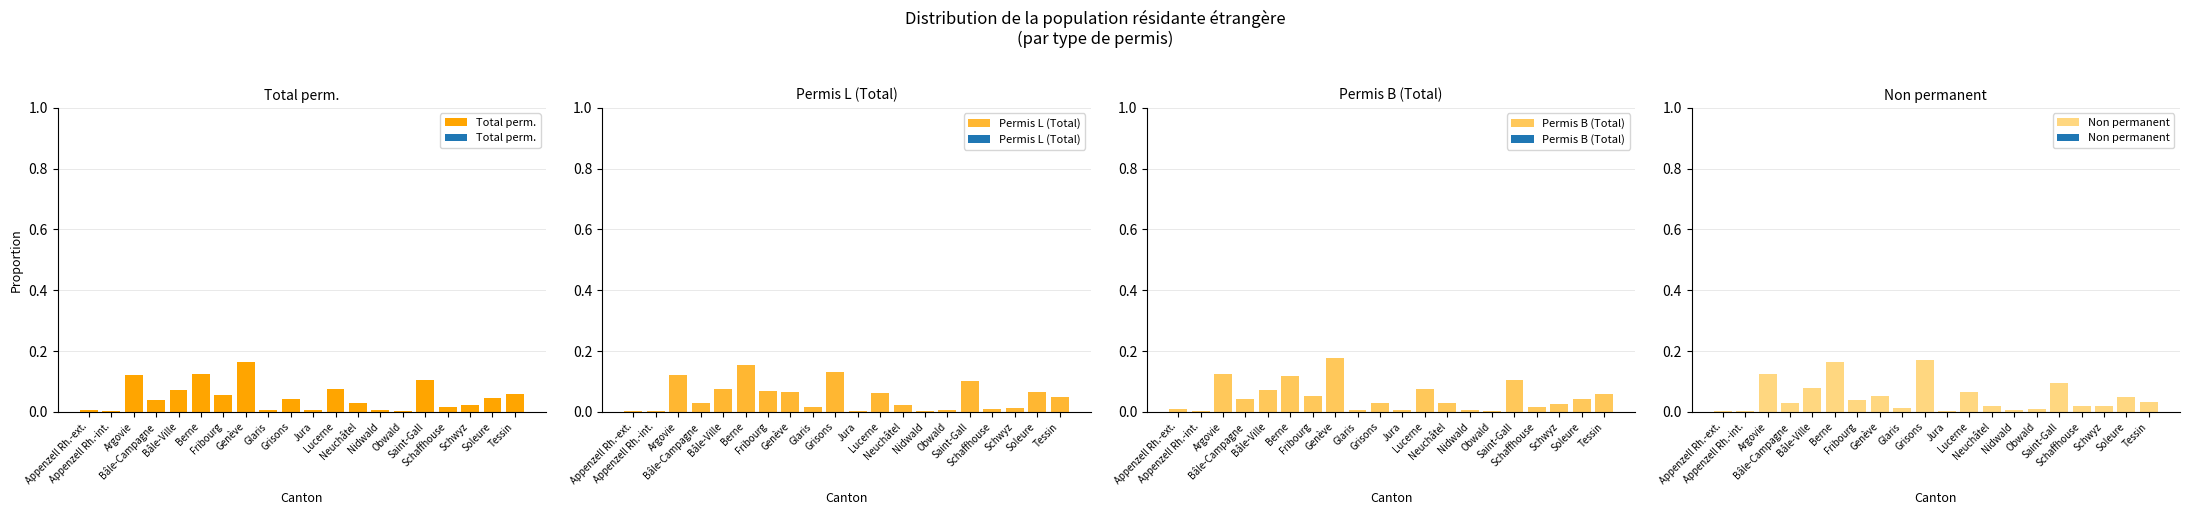

What is the total value across all series at Schwyz?

0.1